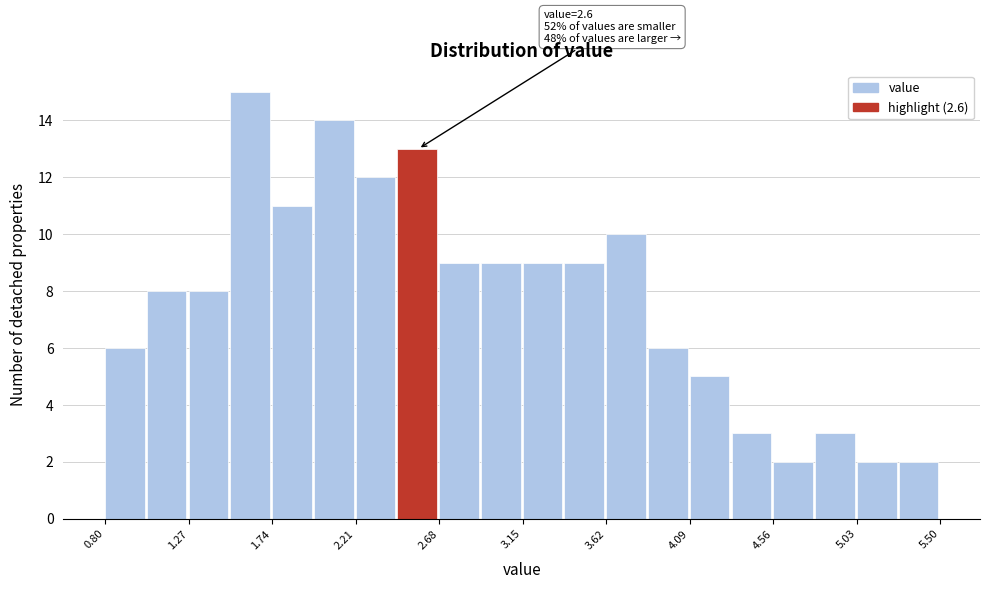

Over which range of the x-axis is the bar tallest?

1.505 to 1.740